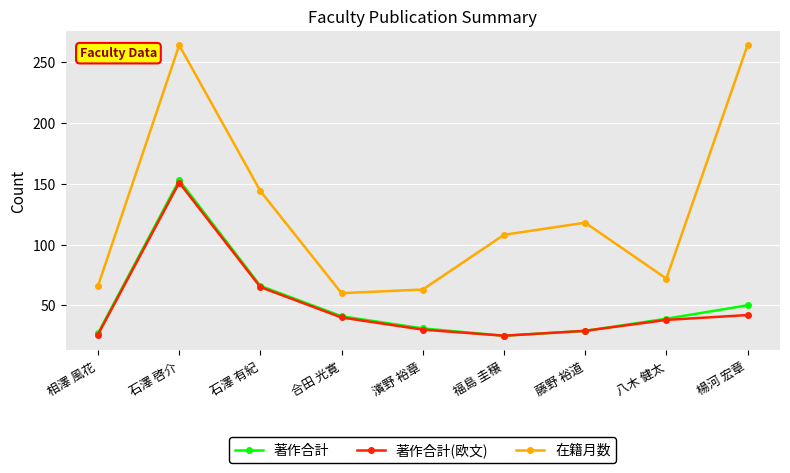

What is the value of the 在籍月数 point at the 7th from the left?

118